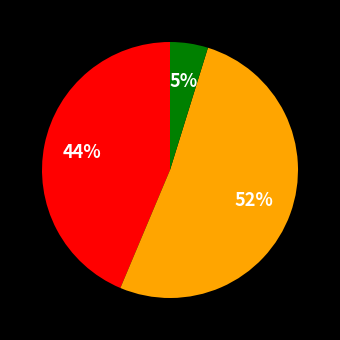

Is there any slice that represents more than half of the pie?

Yes